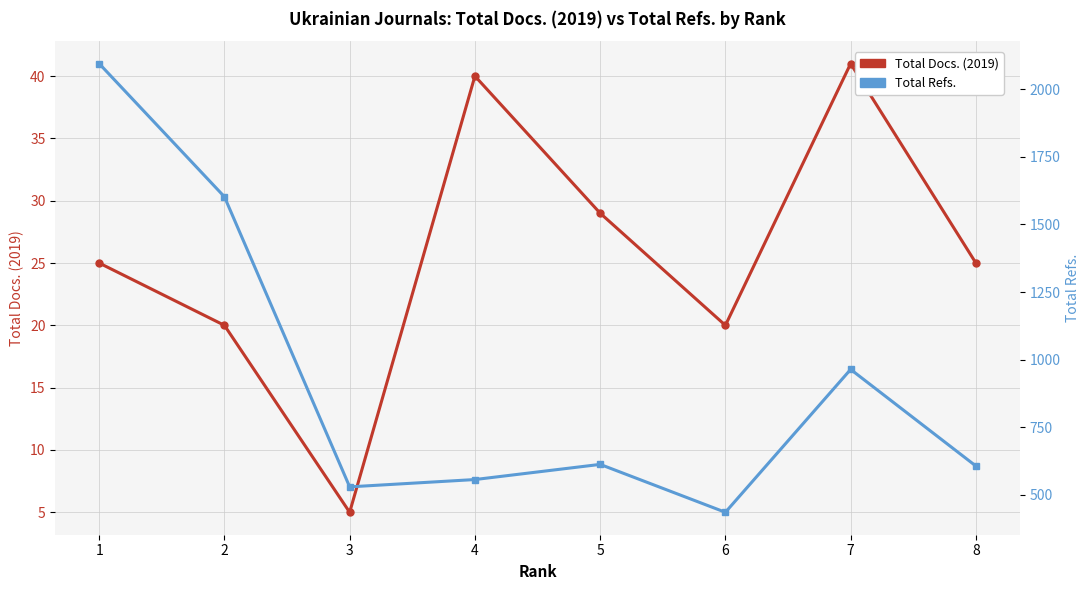

True or false: Total Refs. and Total Docs. (2019) cross at least once.

False